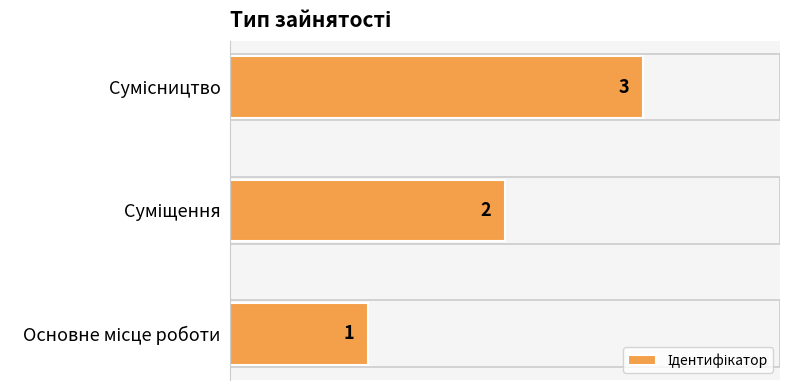

Count the values in the range 1 to 3.

3